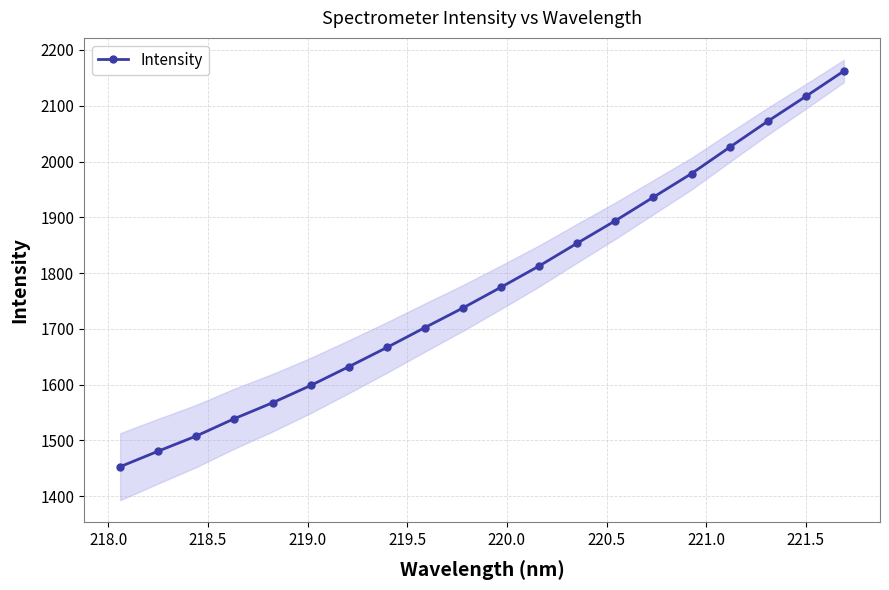

What is the value of the Intensity point at the 6th from the left?

1598.6